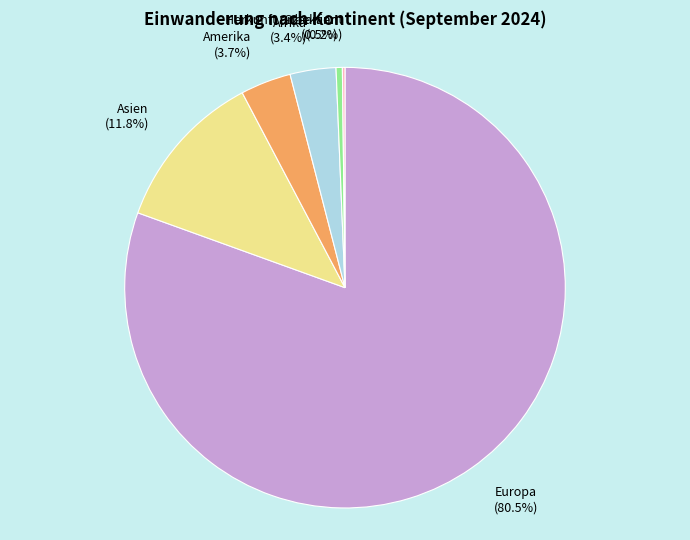

Do Ozeanien and Asien together represent more than half of the pie?

No